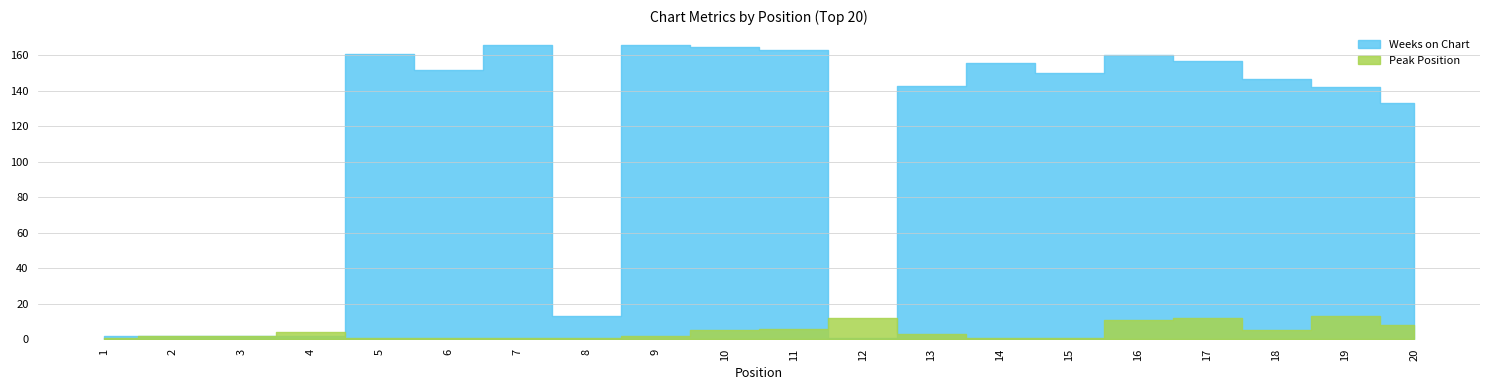

Is it true that Weeks on Chart equals 2 at 1?

True